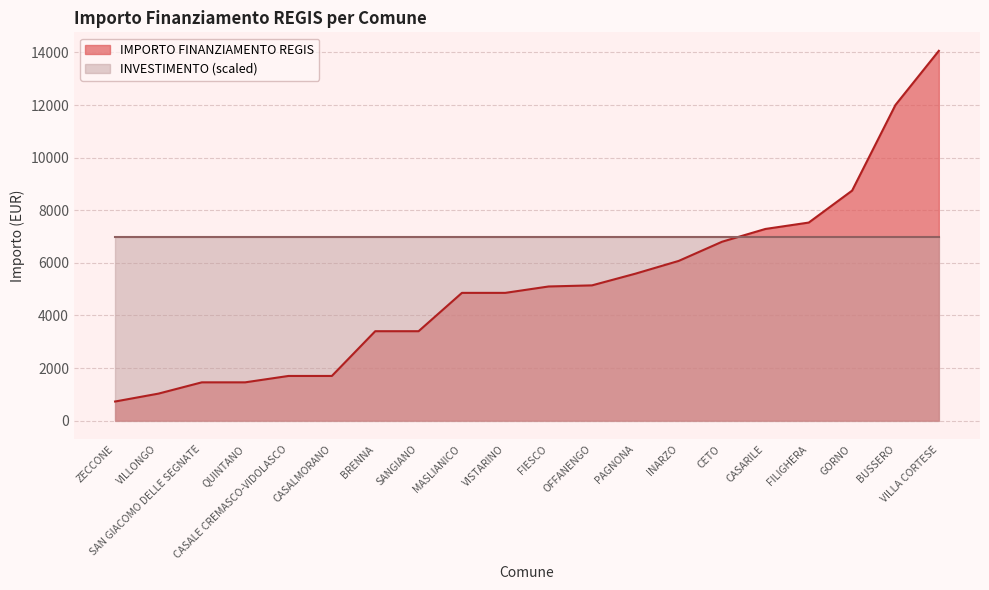

What is the difference between the IMPORTO FINANZIAMENTO REGIS values at VISTARINO and PAGNONA?

729